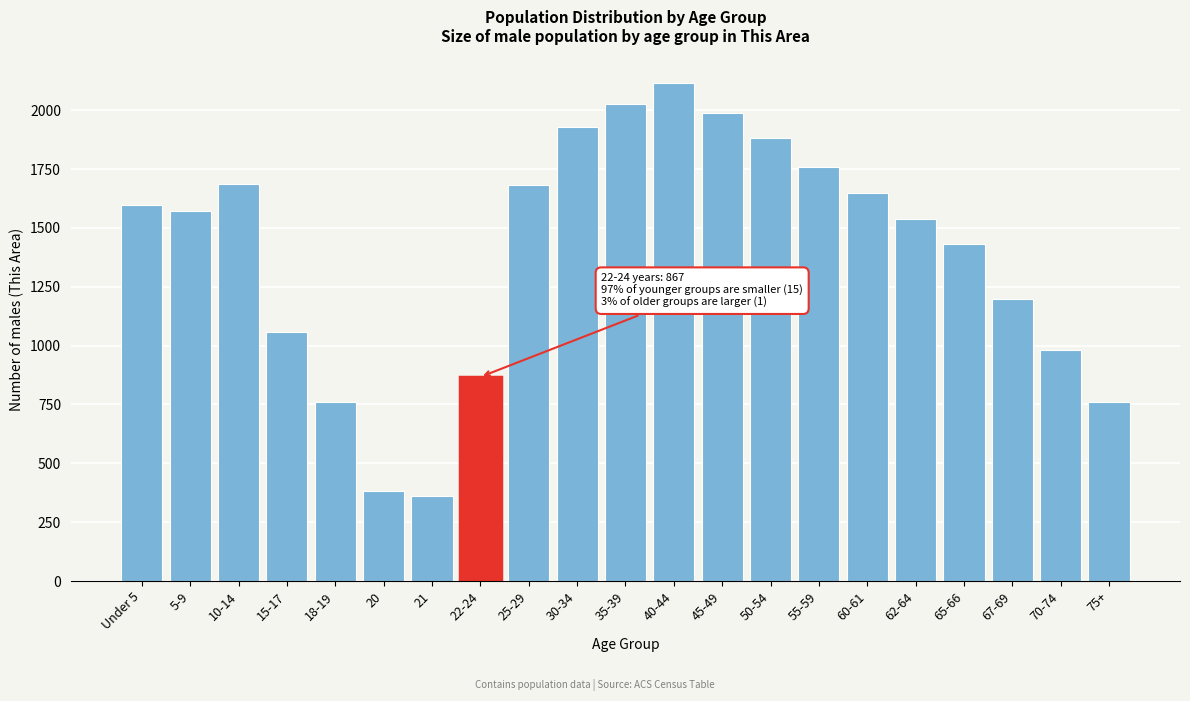

What is the label of the 14th bar from the left?

50-54